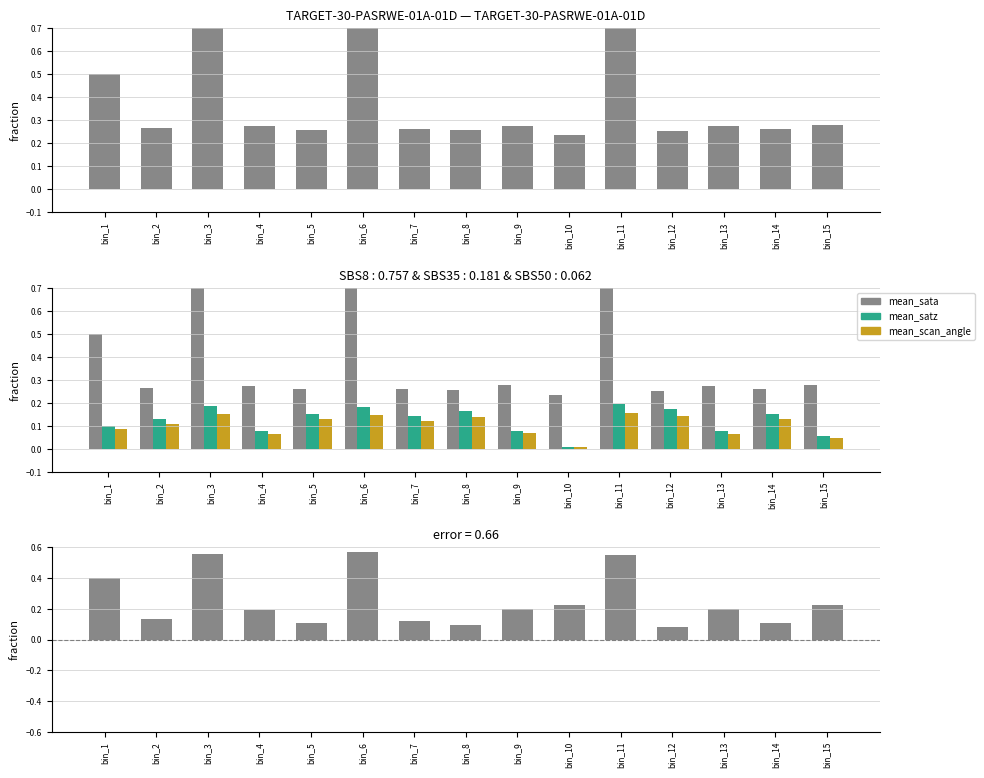

What is the total value across all series at bin_2?

0.6